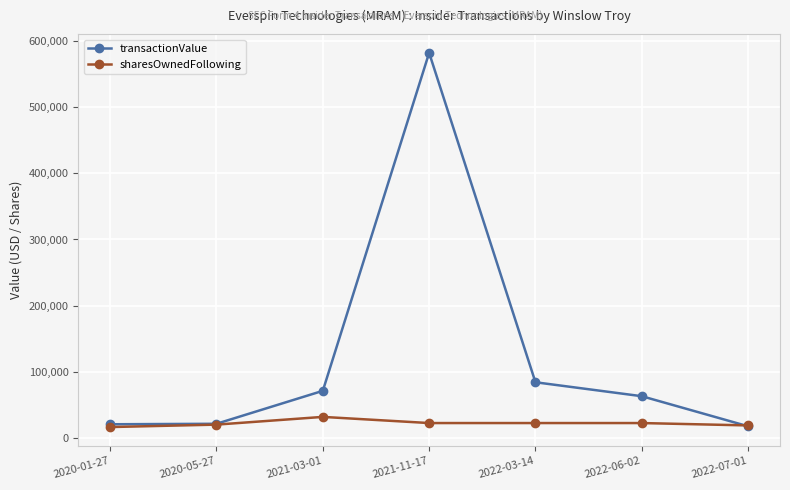

Is this an area chart (filled region under the line)?

No